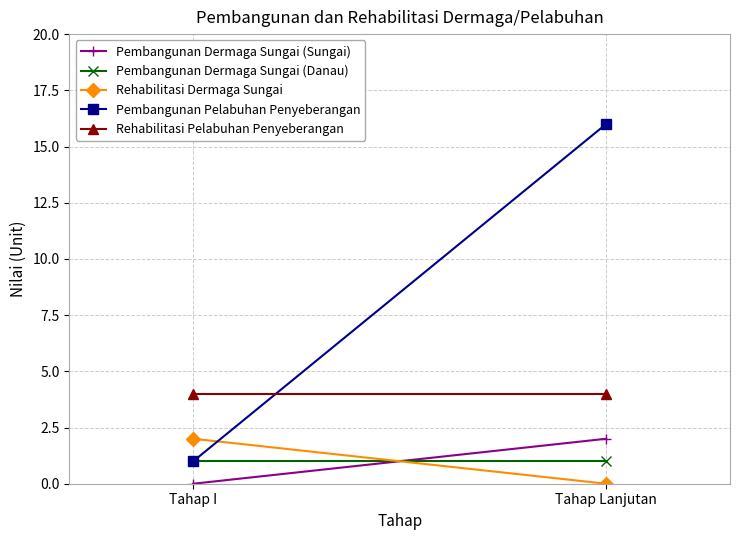

Which series changed the most between Tahap I and Tahap Lanjutan?

Pembangunan Pelabuhan Penyeberangan